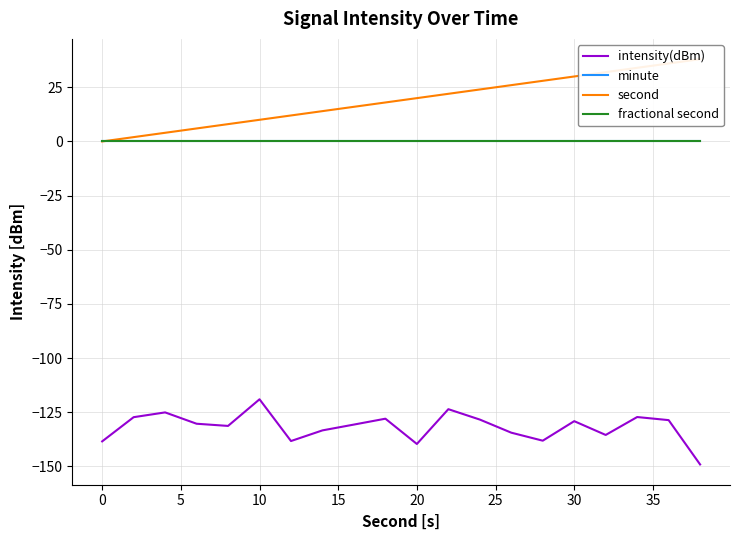

True or false: intensity(dBm) and second intersect in this chart.

False